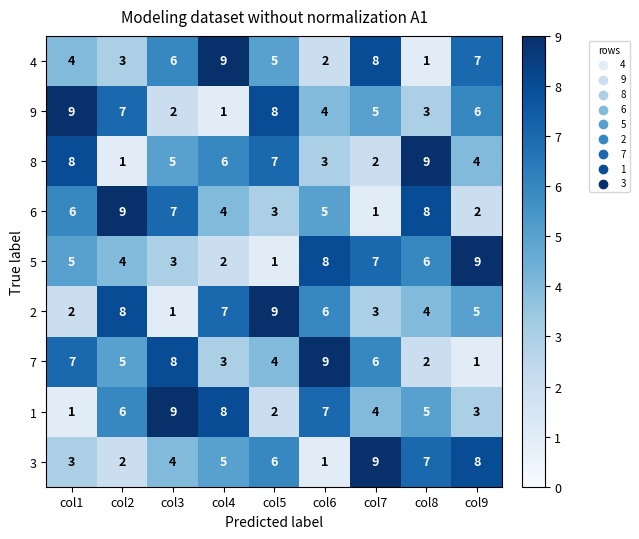

What is the sum of the 3 values at col5 and col9?

14